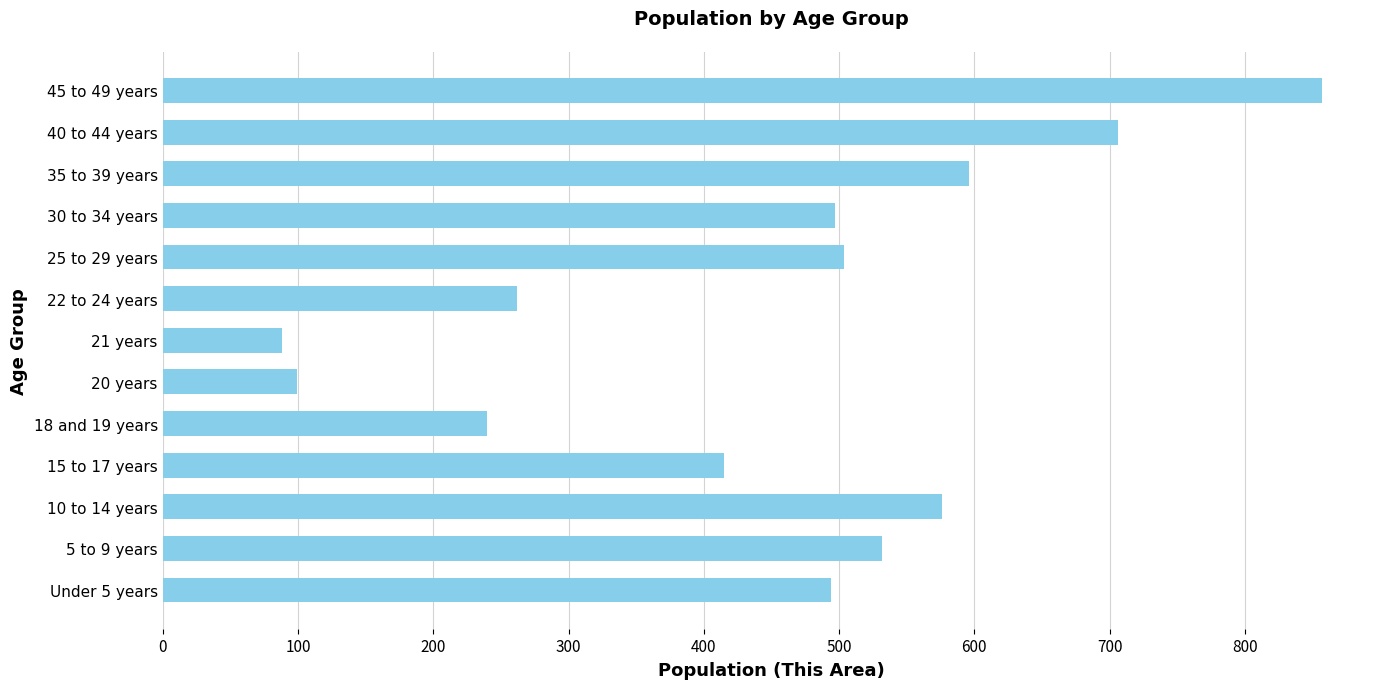

What is the greatest value displayed?

857